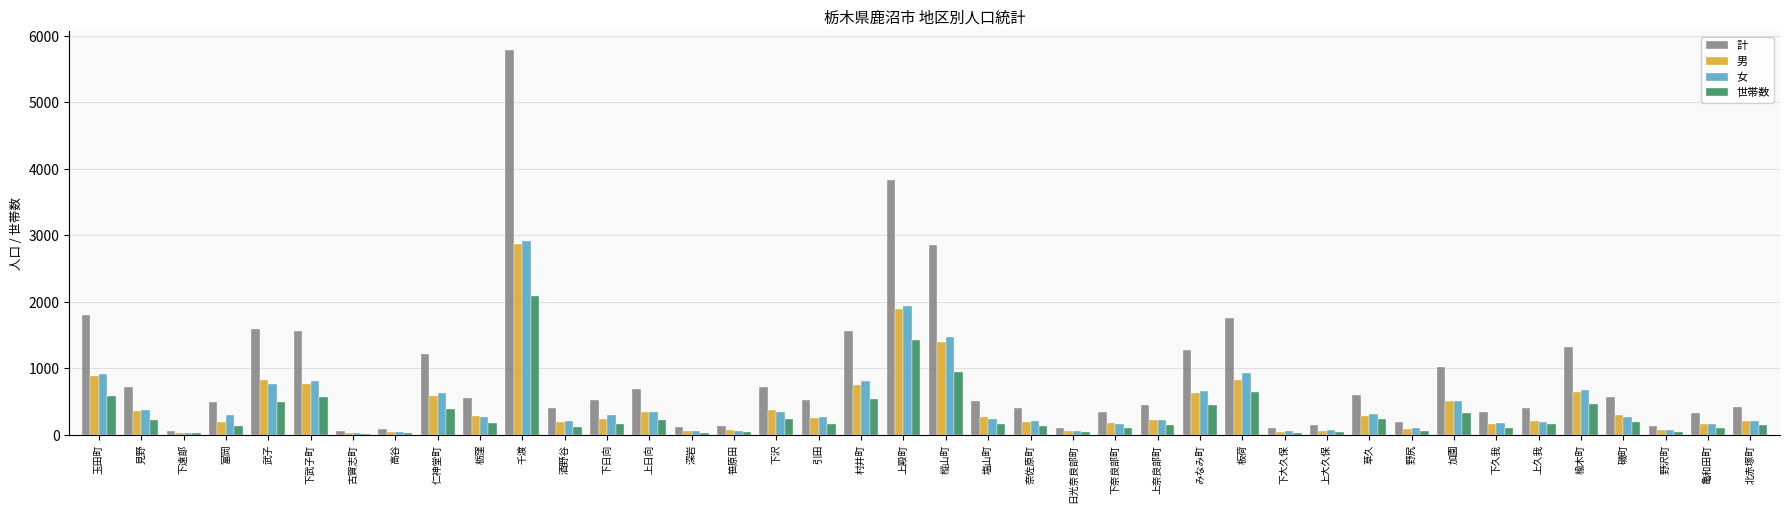

The 男 series shows 182 at 下奈良部町. True or false?

True